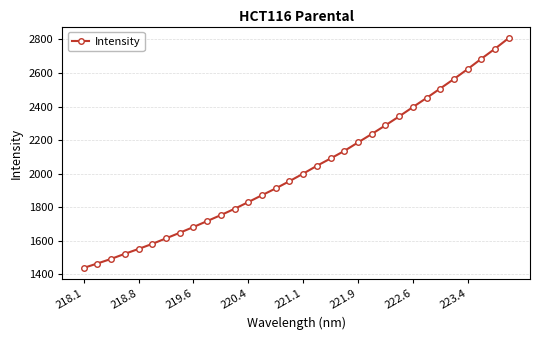

Reading left to right, what are all the values shown in this chart?

1438.2	1464.6	1491.9	1522.3	1551.4	1581.4	1614.4	1647.6	1682.0	1717.4	1753.2	1790.6	1830.8	1871.8	1912.3	1955.3	2000.1	2046.9	2090.6	2135.6	2186.0	2236.3	2288.1	2341.4	2396.6	2451.2	2507.6	2564.4	2623.4	2685.0	2745.0	2808.4